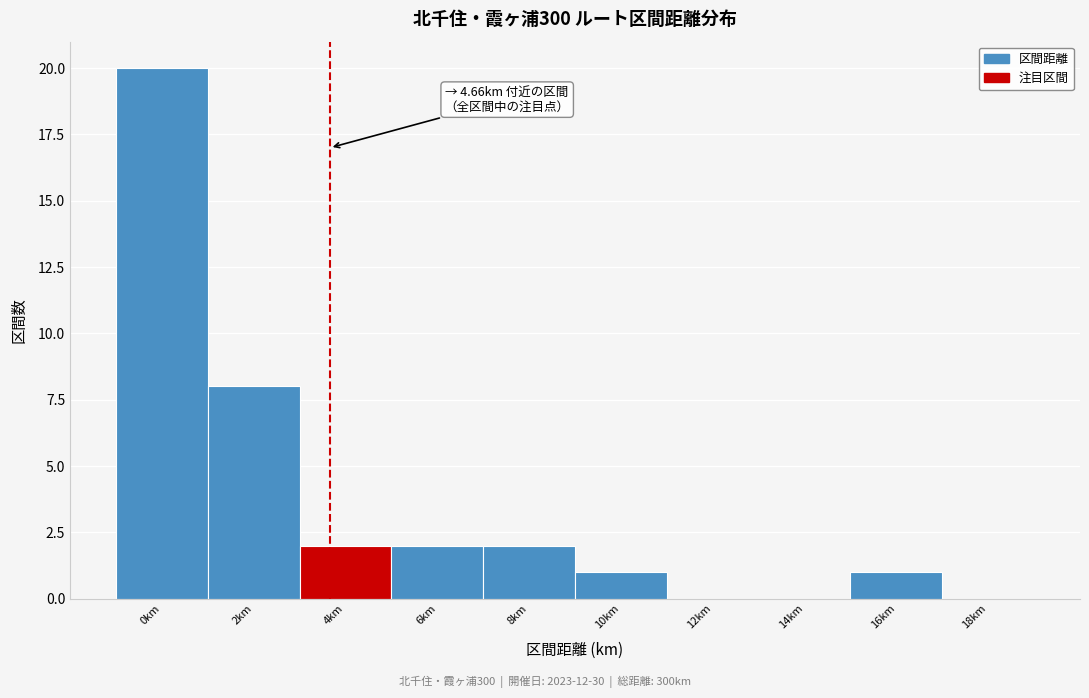

Reading right to left, transcribe all the data shown in this chart.

18km=0	16km=1	14km=0	12km=0	10km=1	8km=2	6km=2	4km=2	2km=8	0km=20